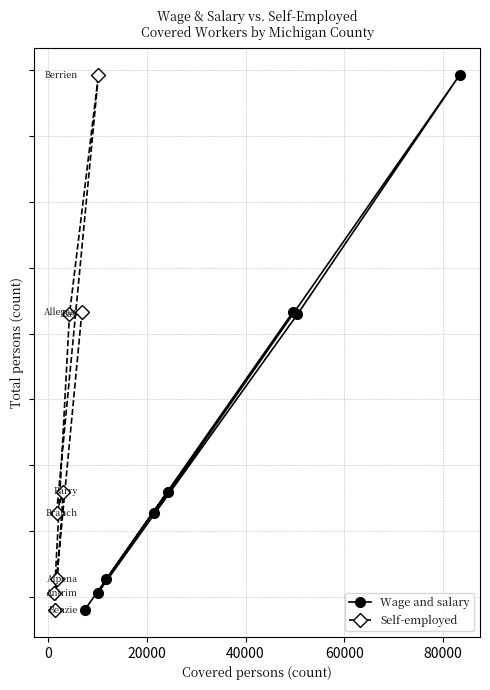

Which series has the largest range (max minus min)?

Wage and salary